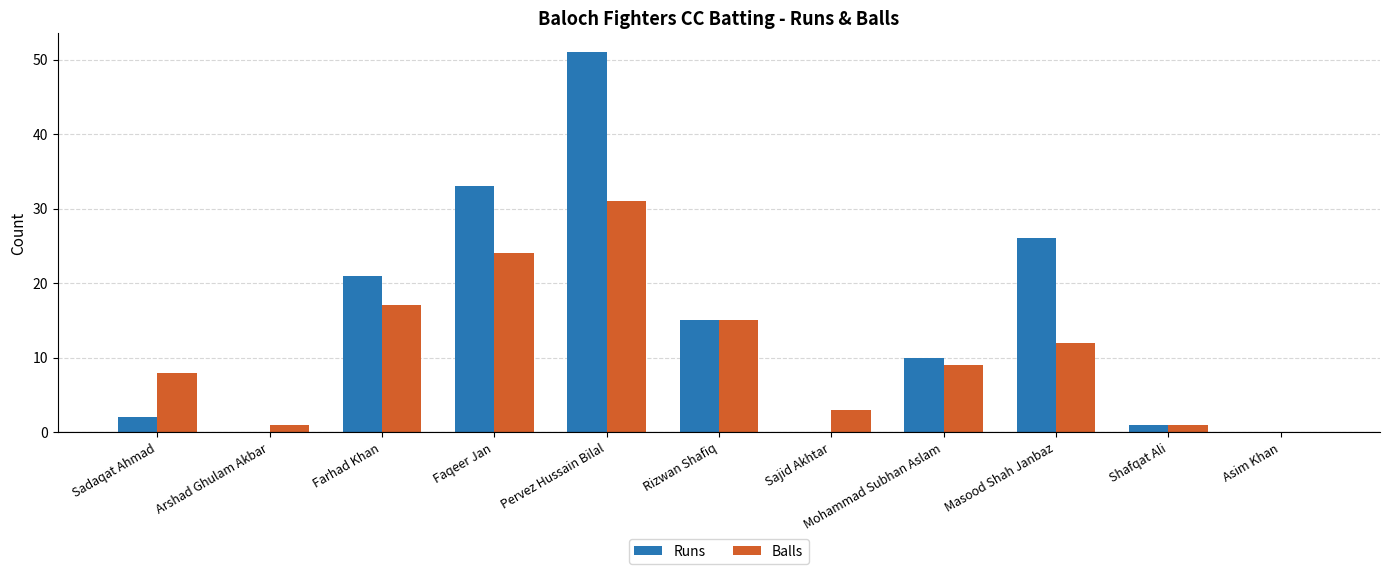

Is it true that Balls equals 24 at Faqeer Jan?

True